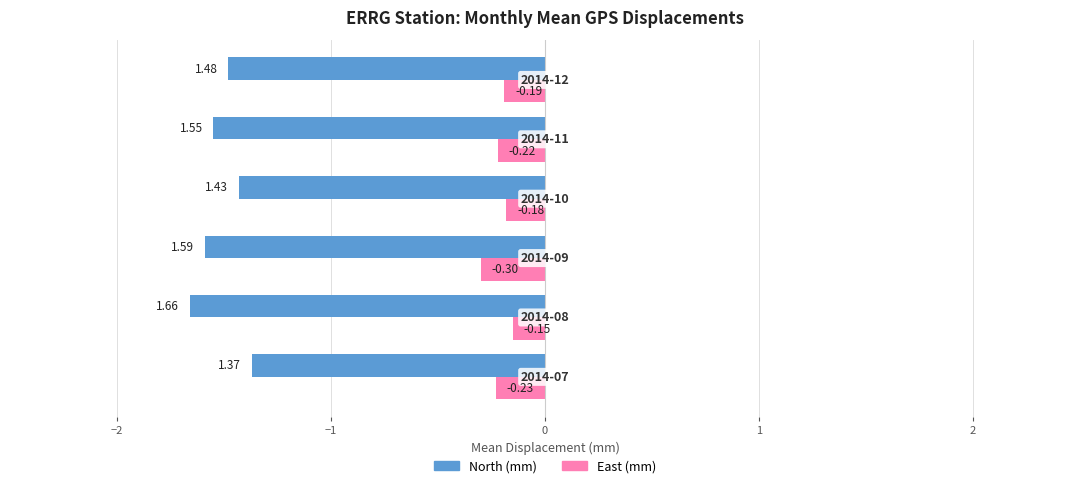

List the series in order of their peak value, lowest first.

North (mm), East (mm)